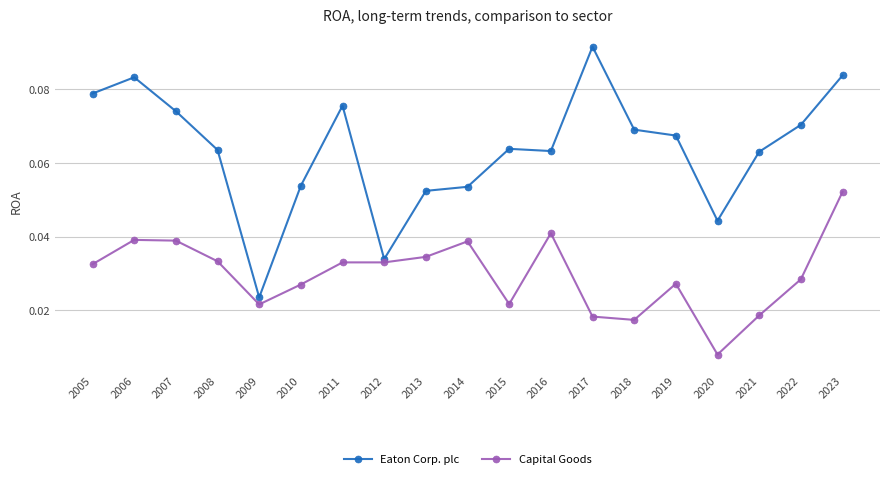

True or false: Eaton Corp. plc has more than 1 interior local peaks.

True